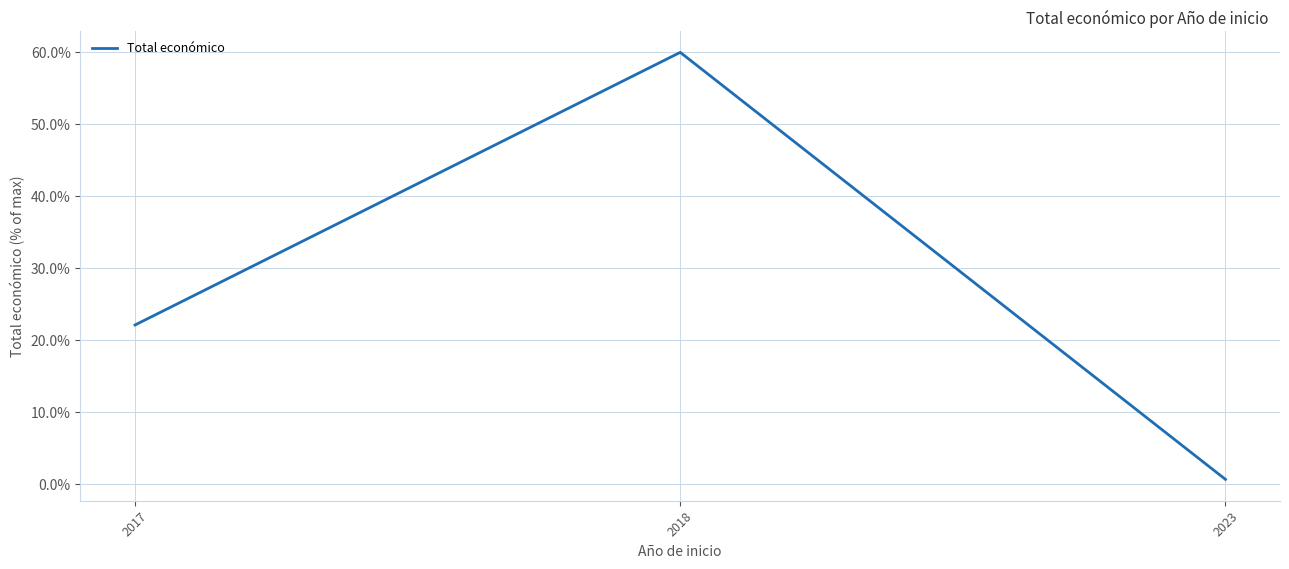

Reading left to right, transcribe all the data shown in this chart.

2017=22.1	2018=60.0	2023=0.7